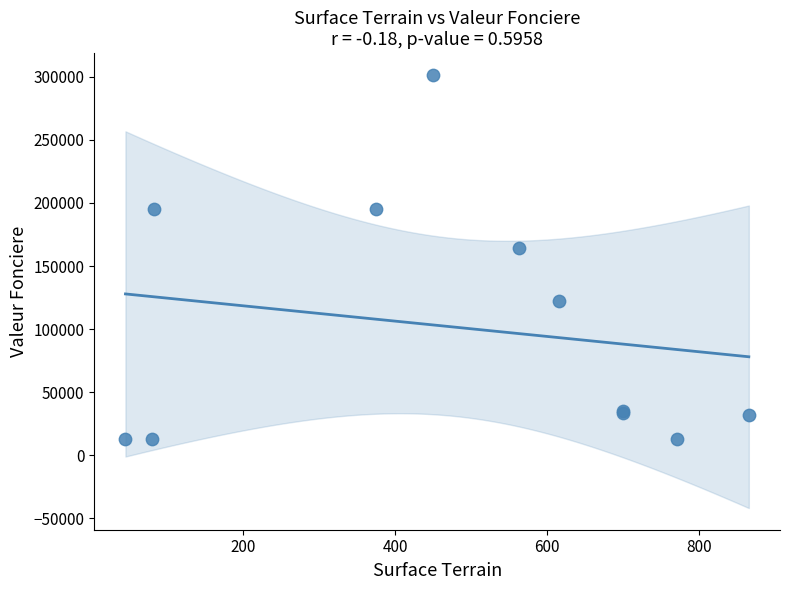

What Y value in the scatter plot is closest to 157325?

164500.0